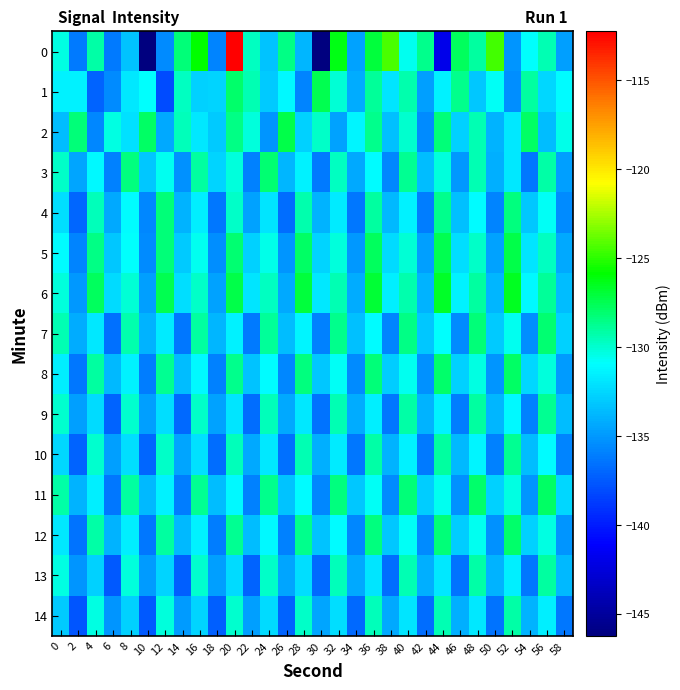

How many series are shown in this chart?

15